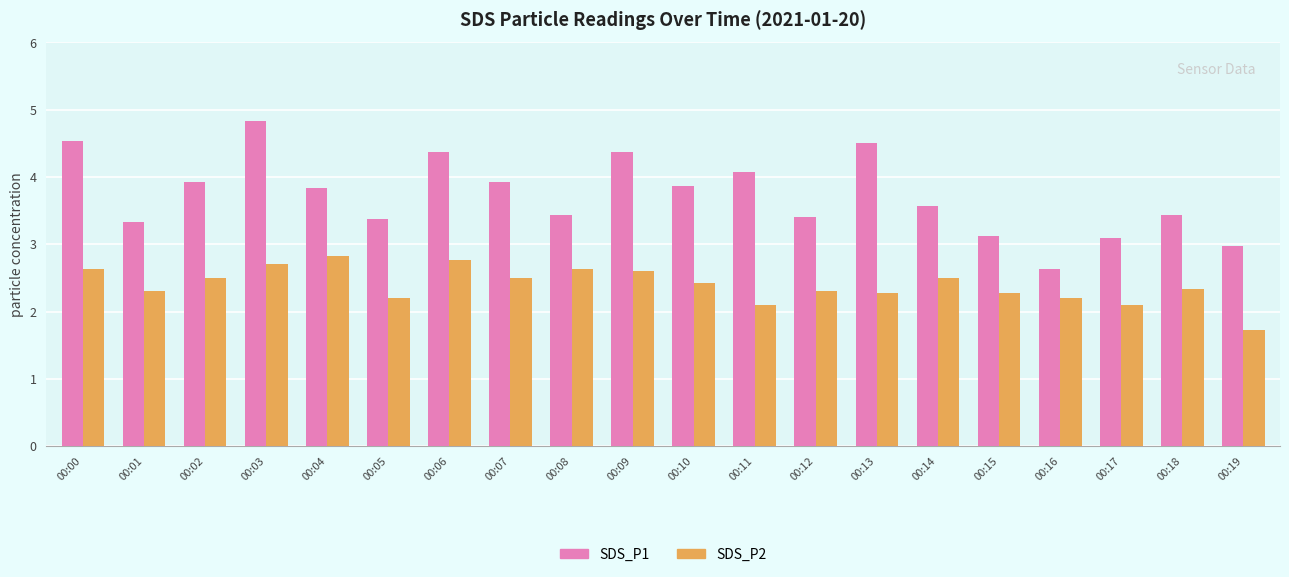

Does the chart contain stacked bars?

No